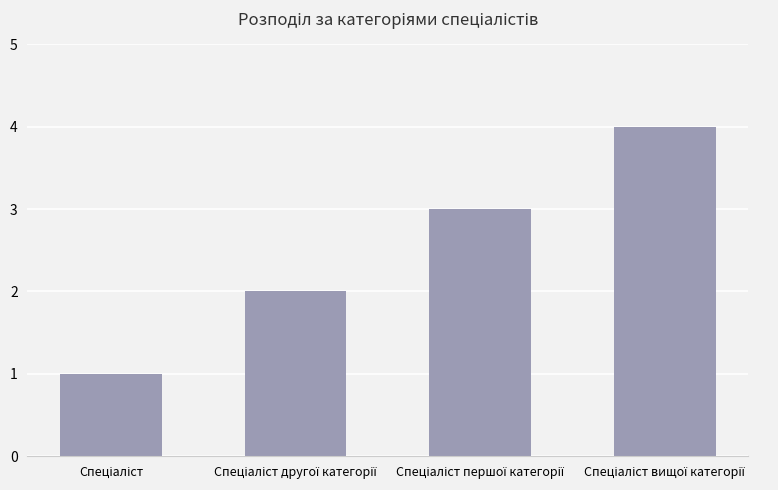

What is the difference between the maximum and minimum values?

3